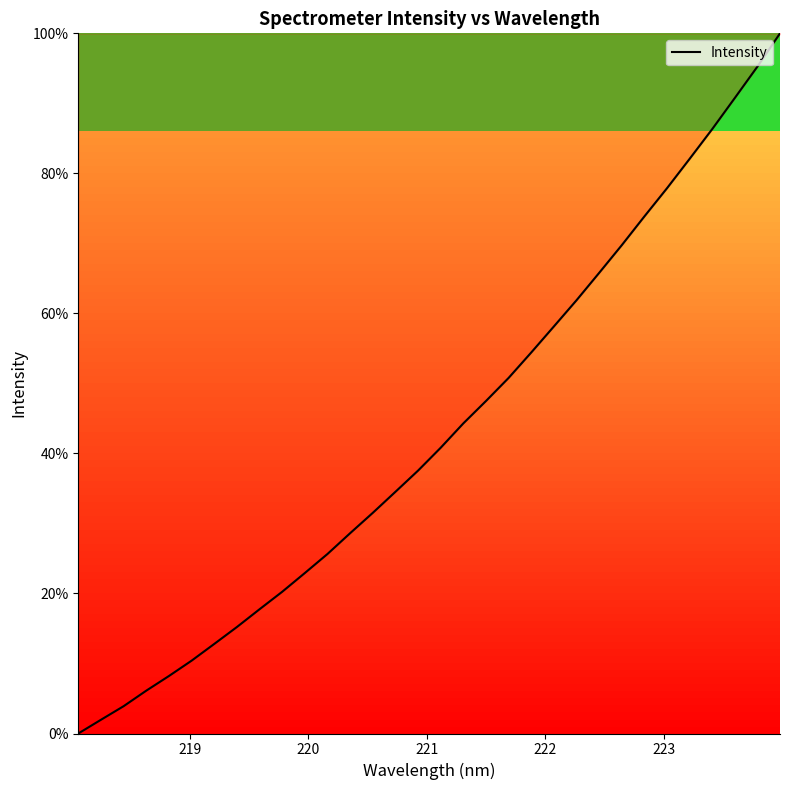

What is the maximum value shown in the chart?

100.0